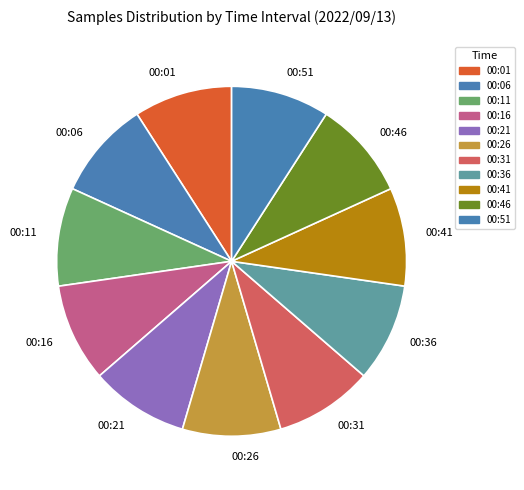

What is the ratio of the value at 00:46 to the value at 00:36?

1.0